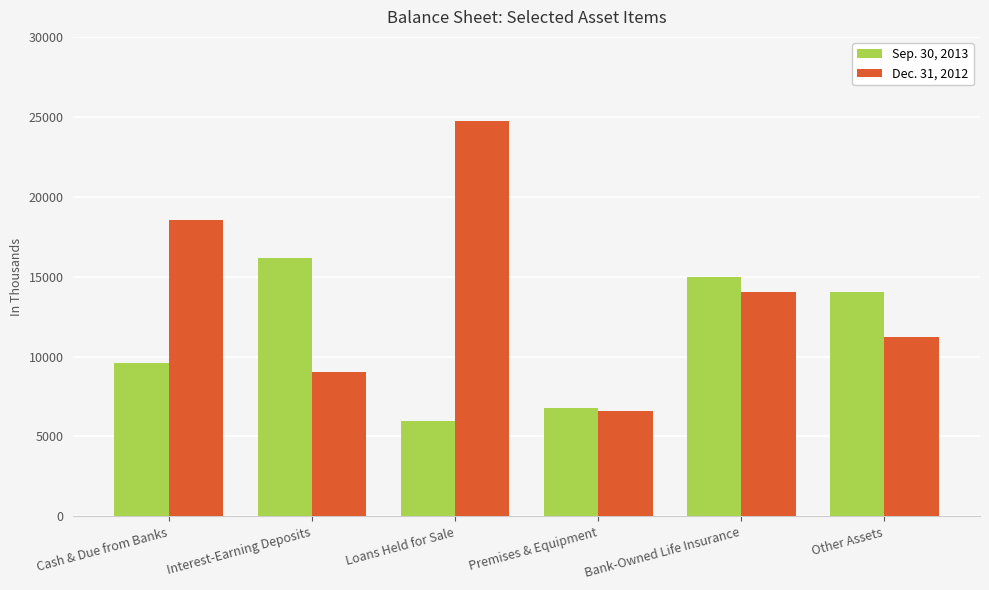

True or false: Dec. 31, 2012 has a value of 14009 at Bank-Owned Life Insurance.

True